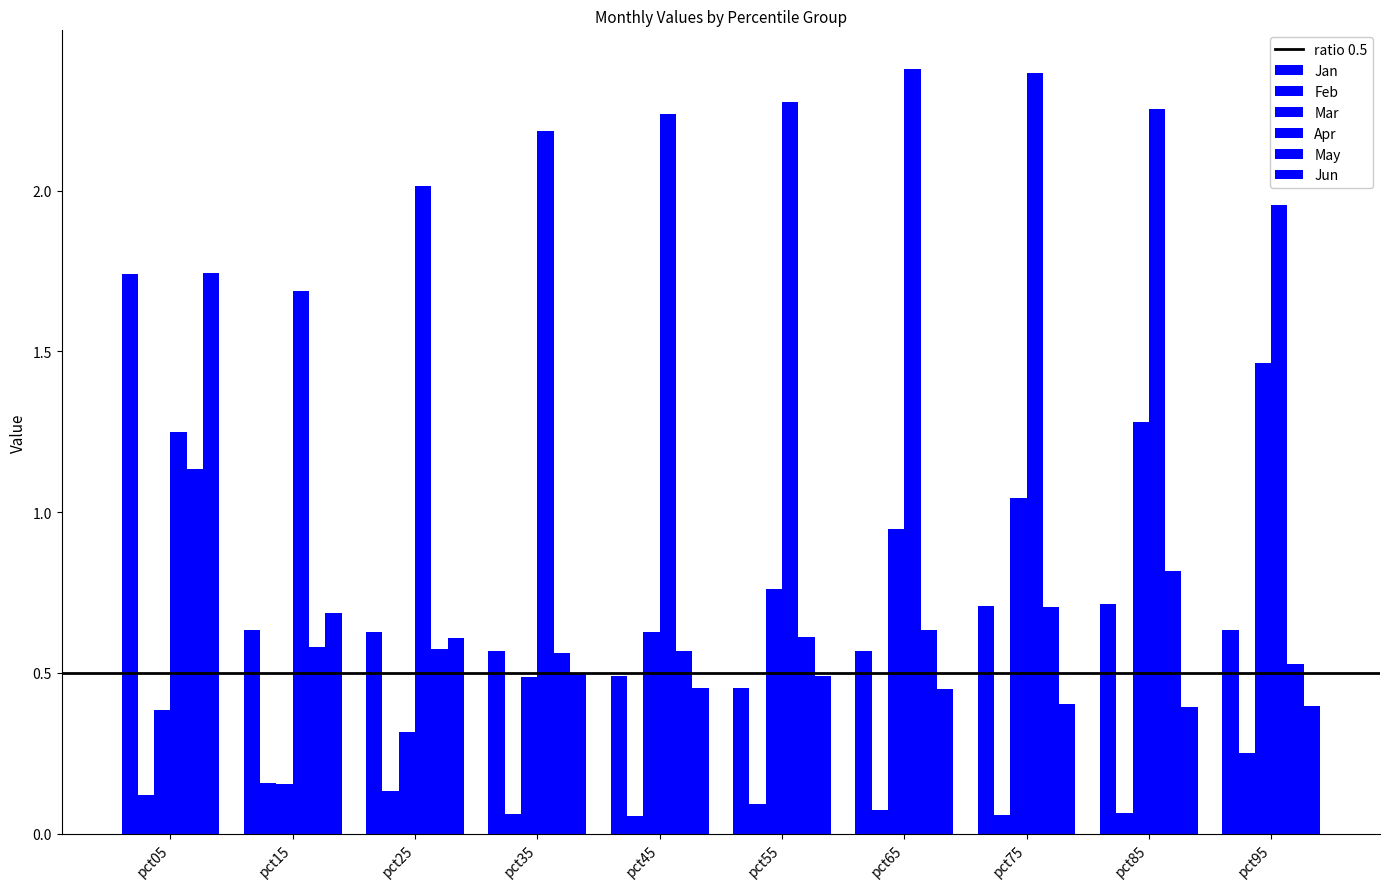

How many groups of bars are there?

10